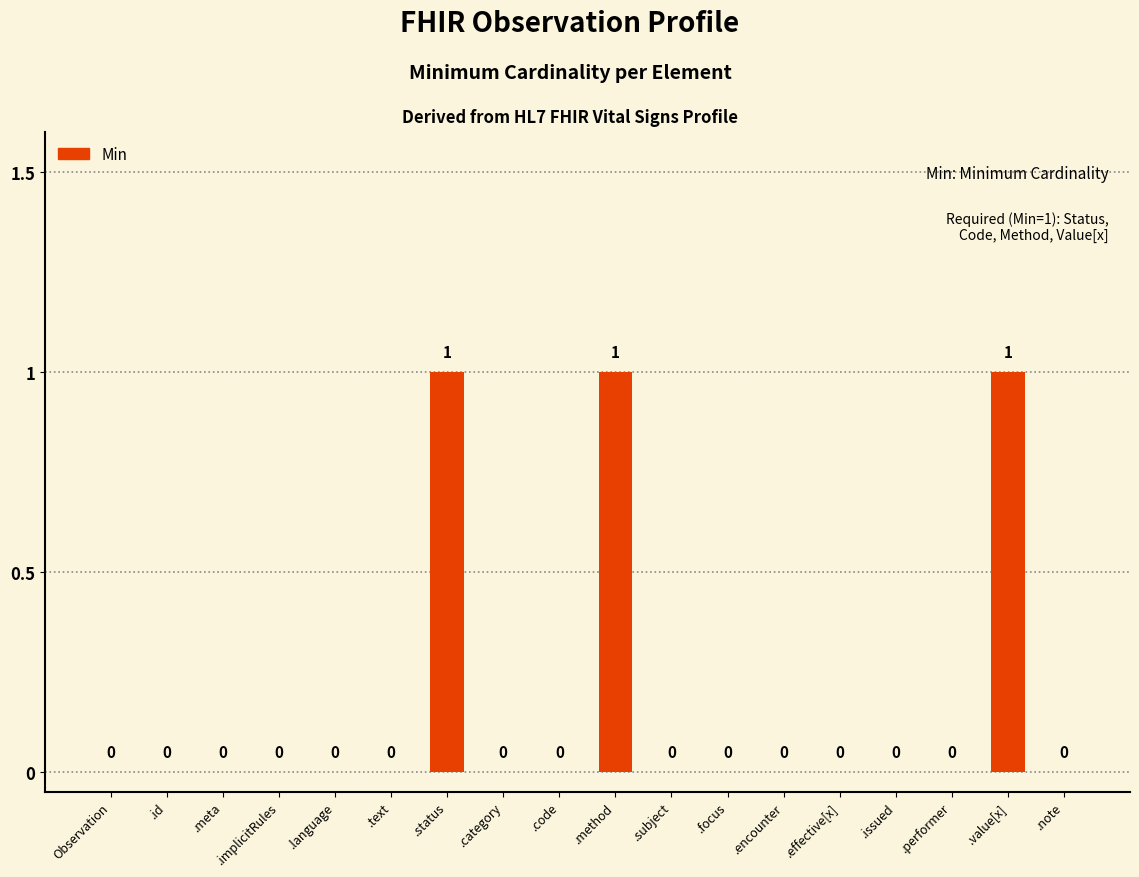

Are the bars grouped side by side (vs. stacked)?

No